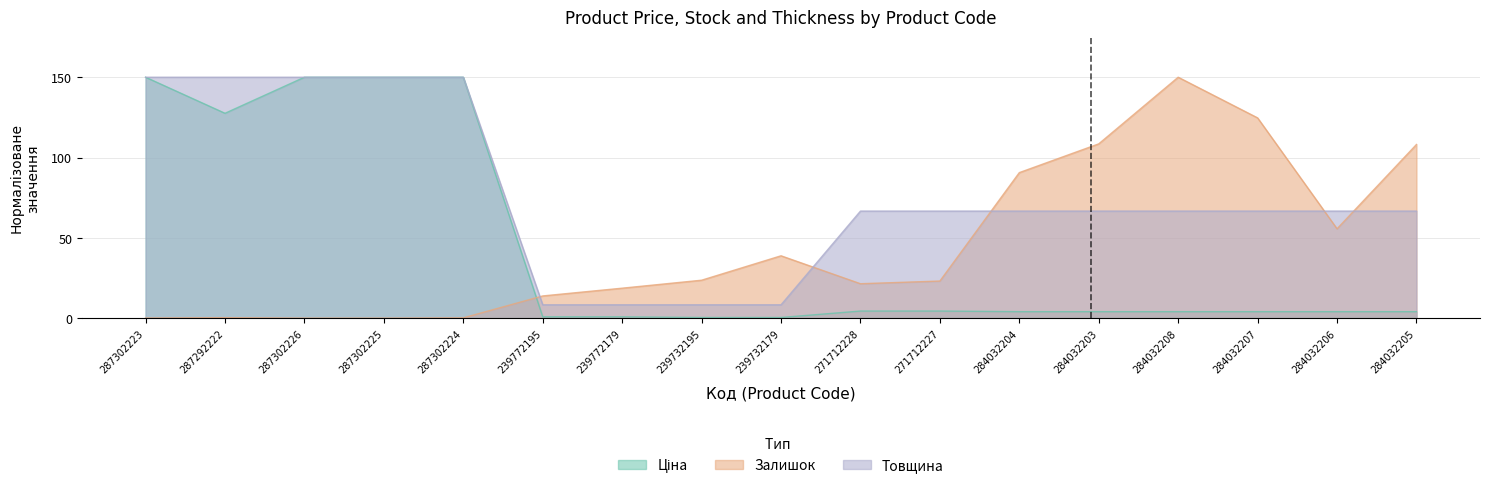

The Залишок series shows 0.1 at 287292222. True or false?

False